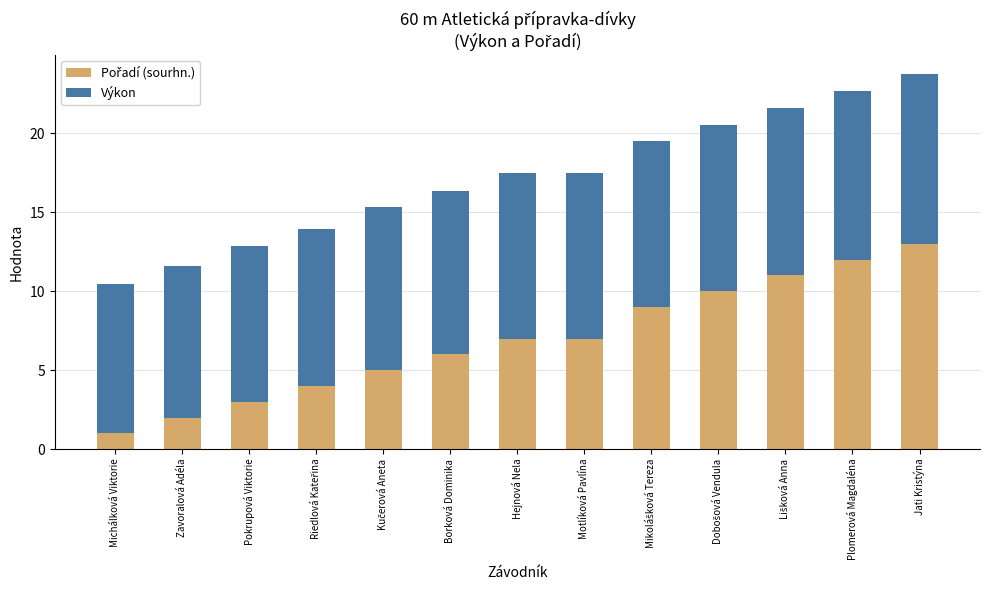

What is the total value across all series at Motlíková Pavlína?

17.5